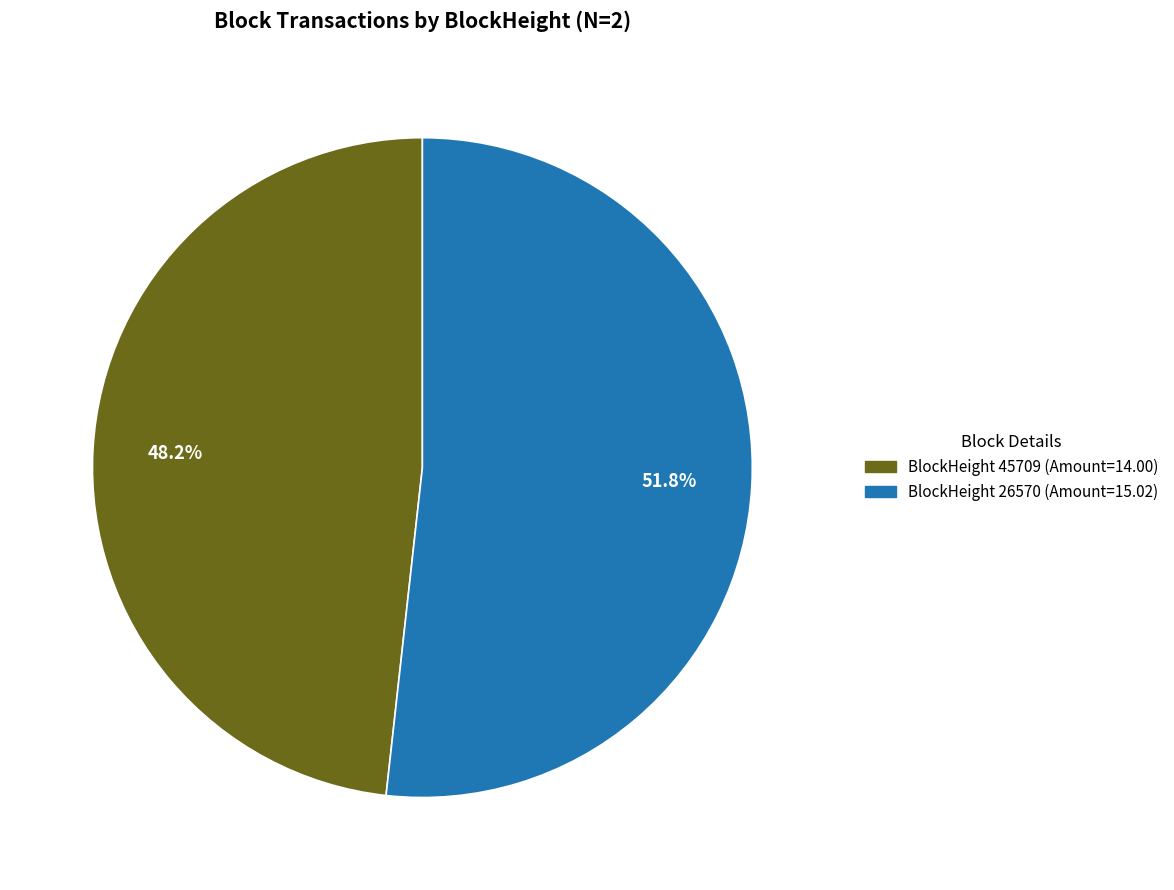

To the nearest percent, what is the average slice percentage?

50%